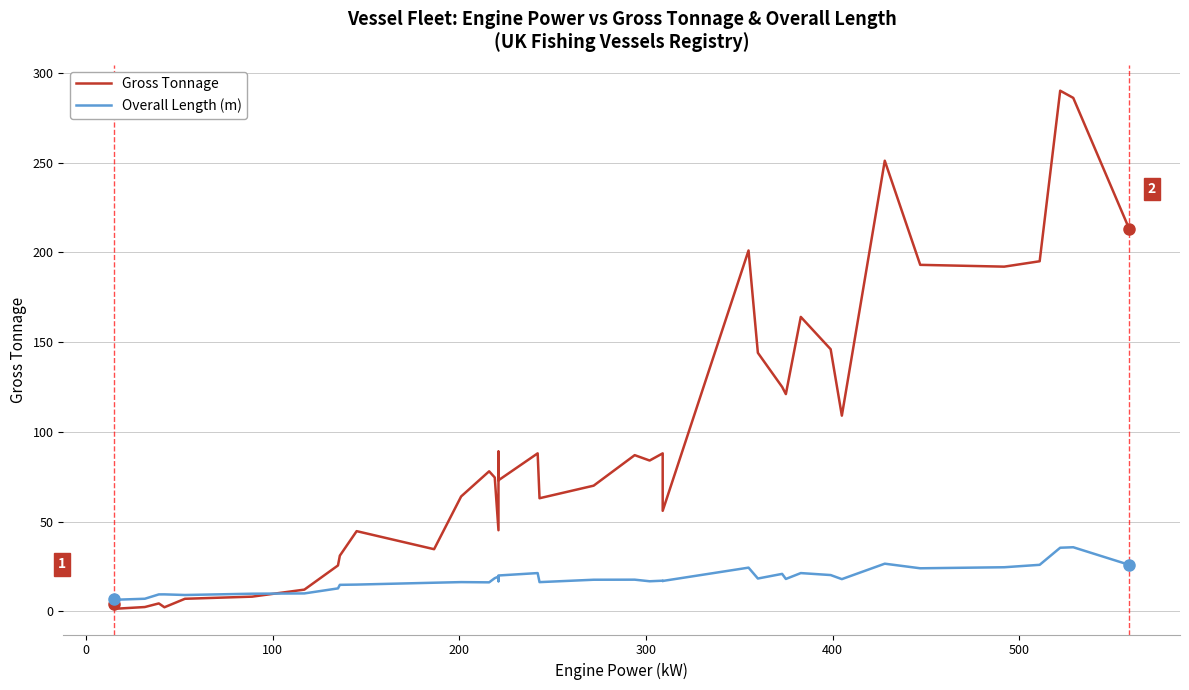

What is the minimum value for Overall Length (m)?

6.5